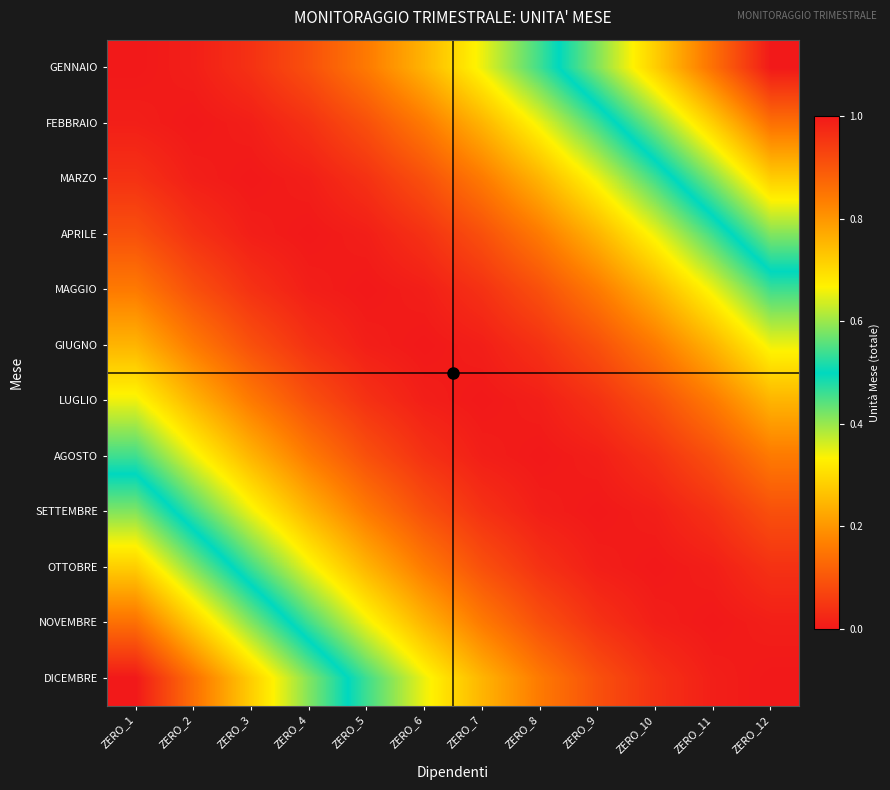

What is the total value across all series at ZERO_8?

10.4